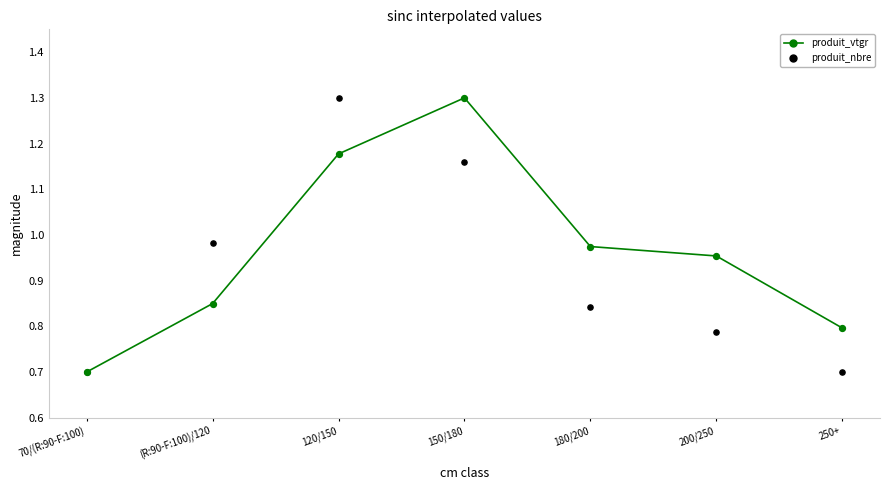

What is the total value across all series at 70/(R:90-F:100)?

1.4